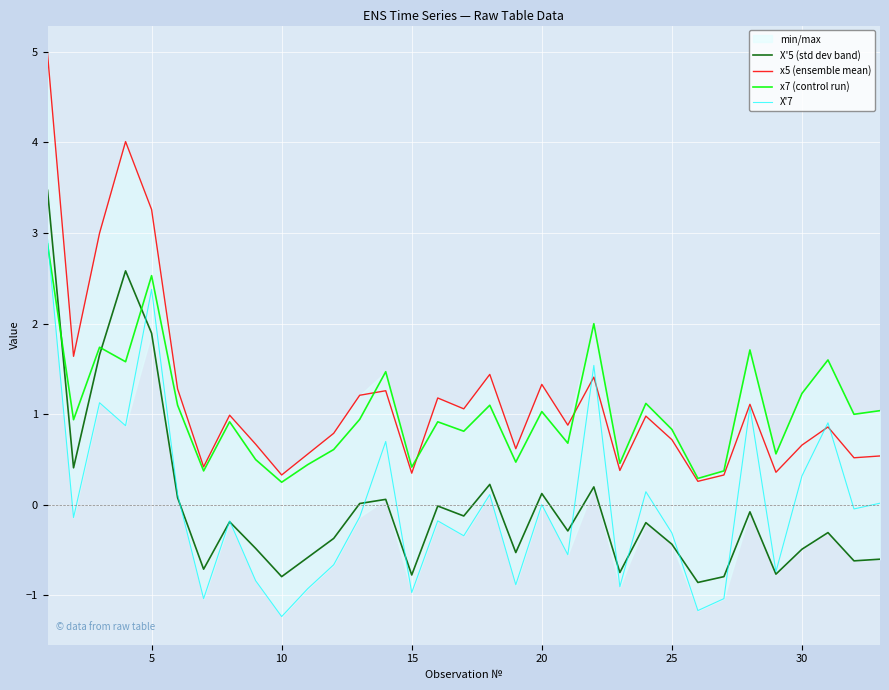

True or false: X'7 and x5 (ensemble mean) intersect in this chart.

True